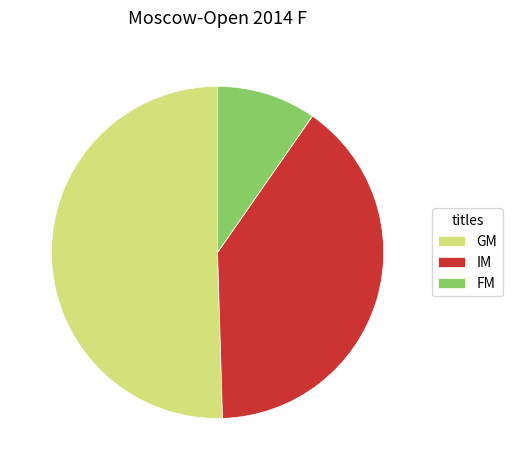

What is the smallest slice in the pie chart?

FM